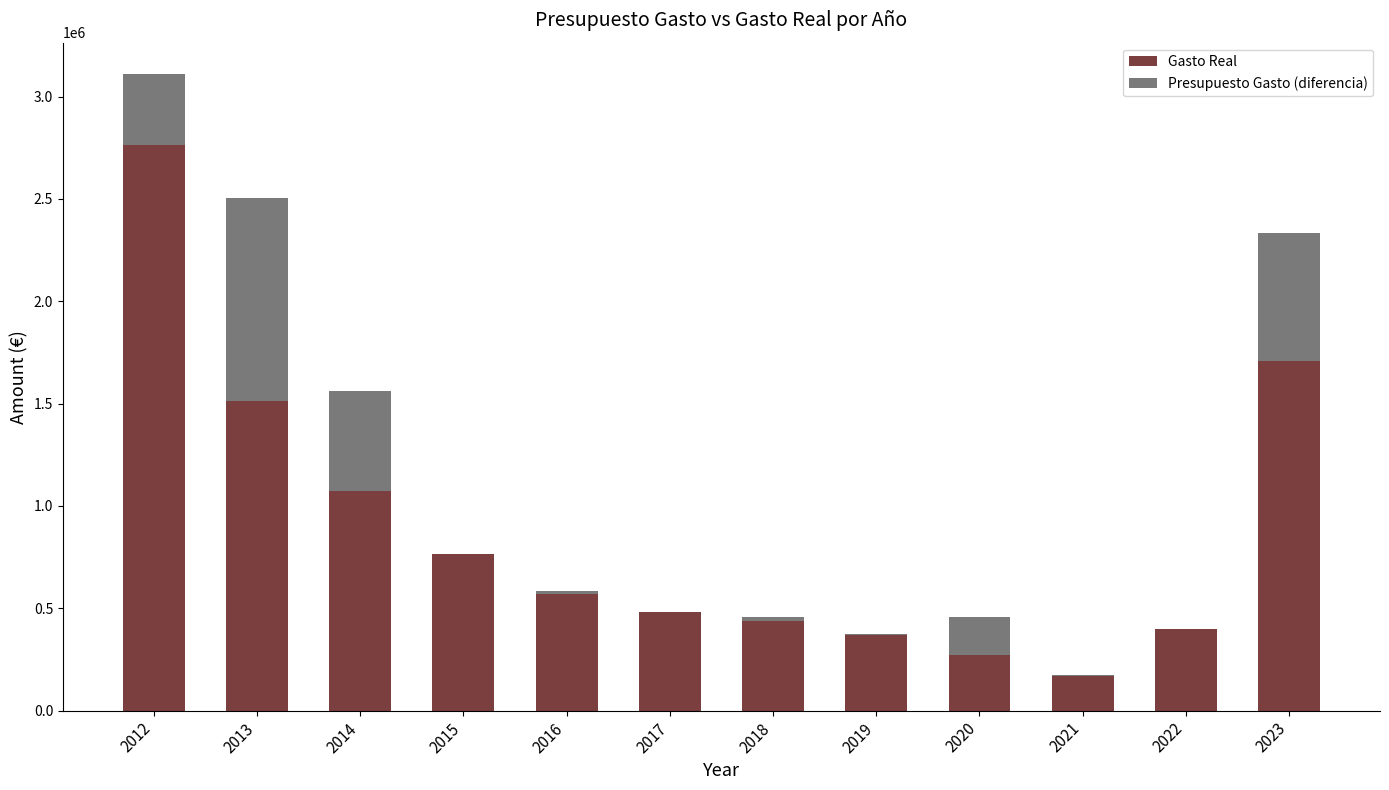

At which category is the sum across all series the highest?

2012